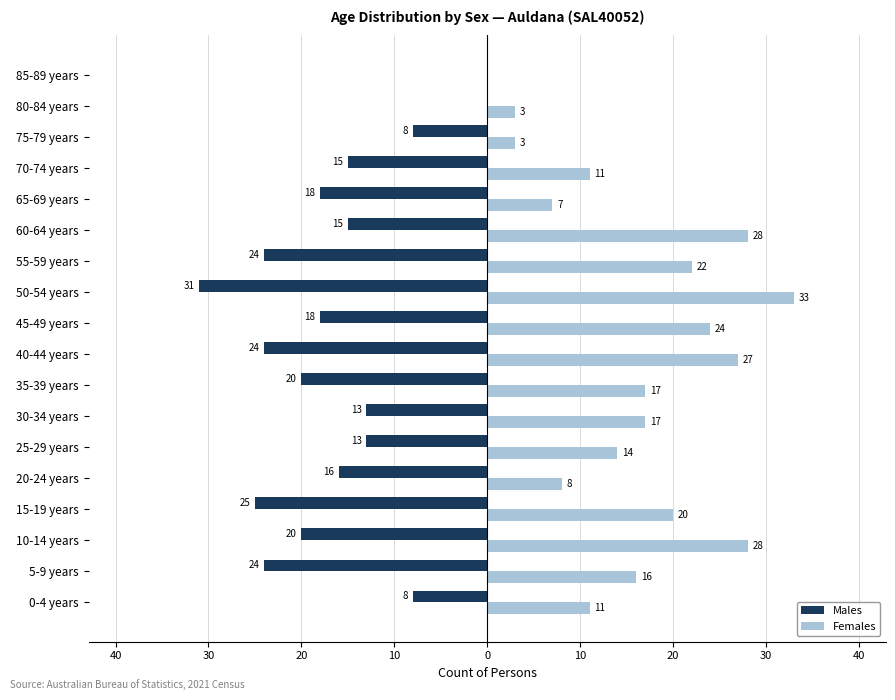

What are all the series names shown in the legend?

Males, Females